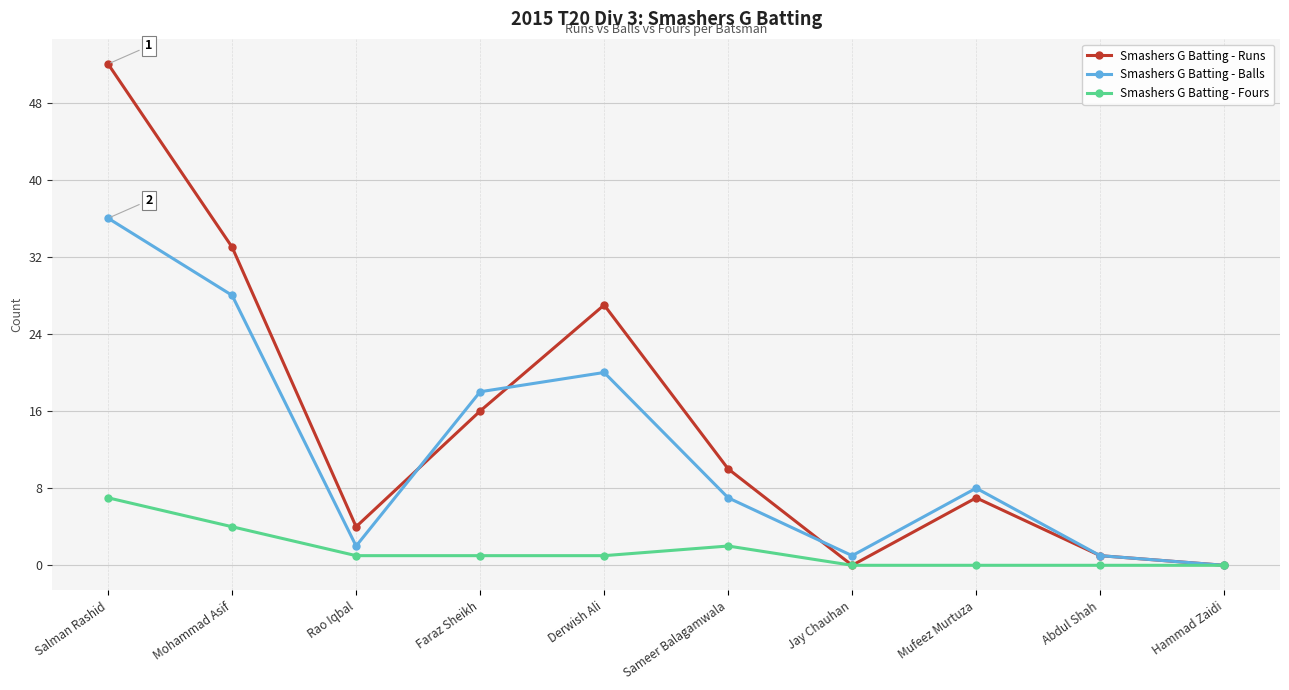

Where is the first local minimum for Smashers G Batting - Runs?

Rao Iqbal